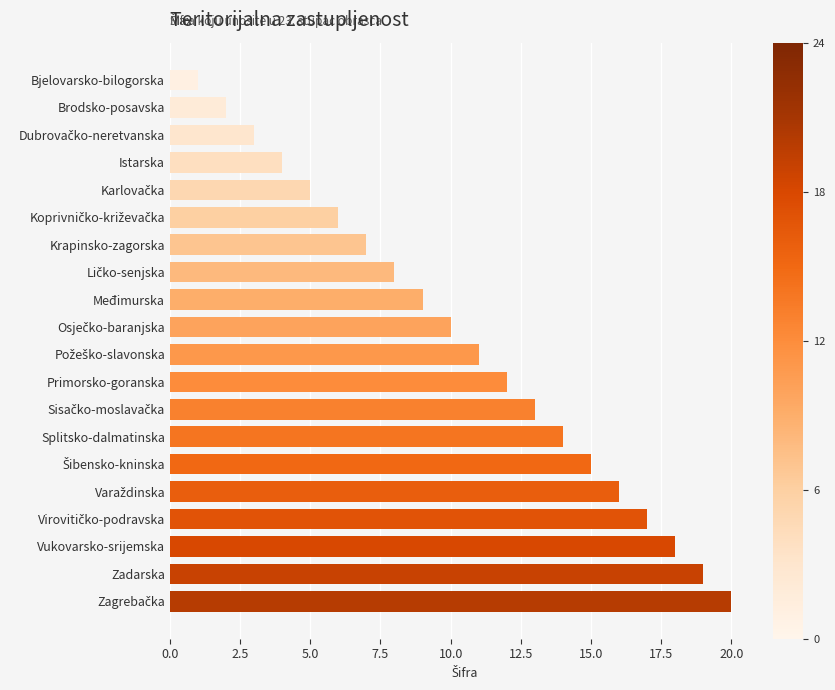

What is the change in value from Bjelovarsko-bilogorska to Splitsko-dalmatinska?

+13